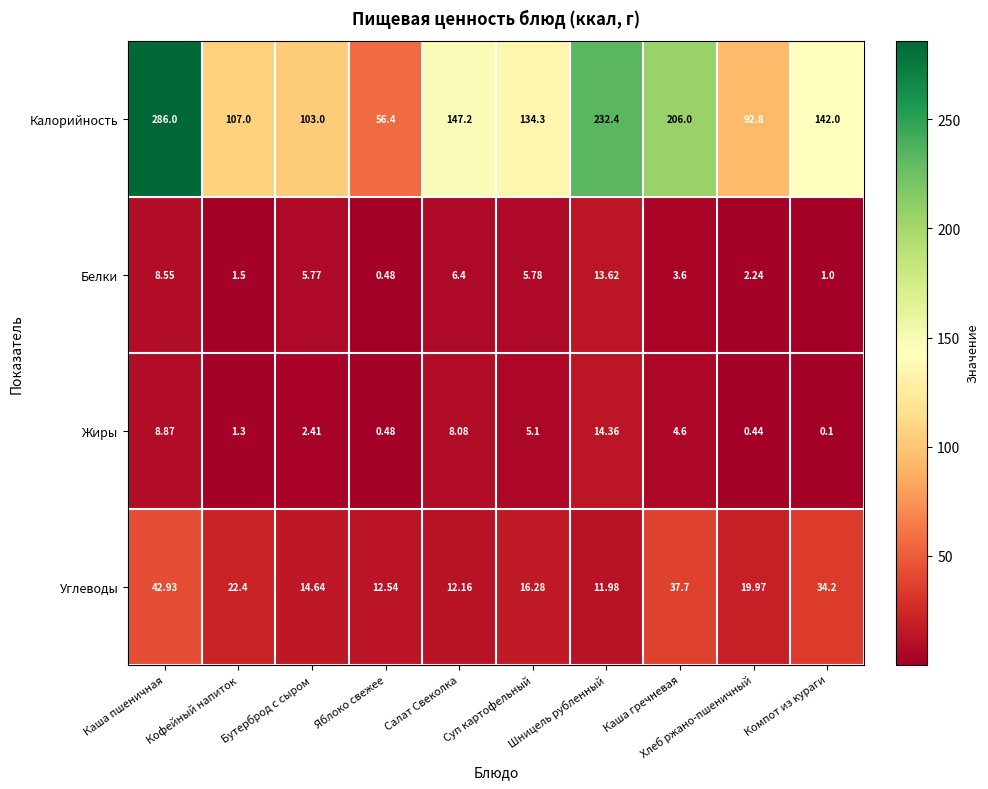

At which category does the chart reach its minimum across all series?

Компот из кураги